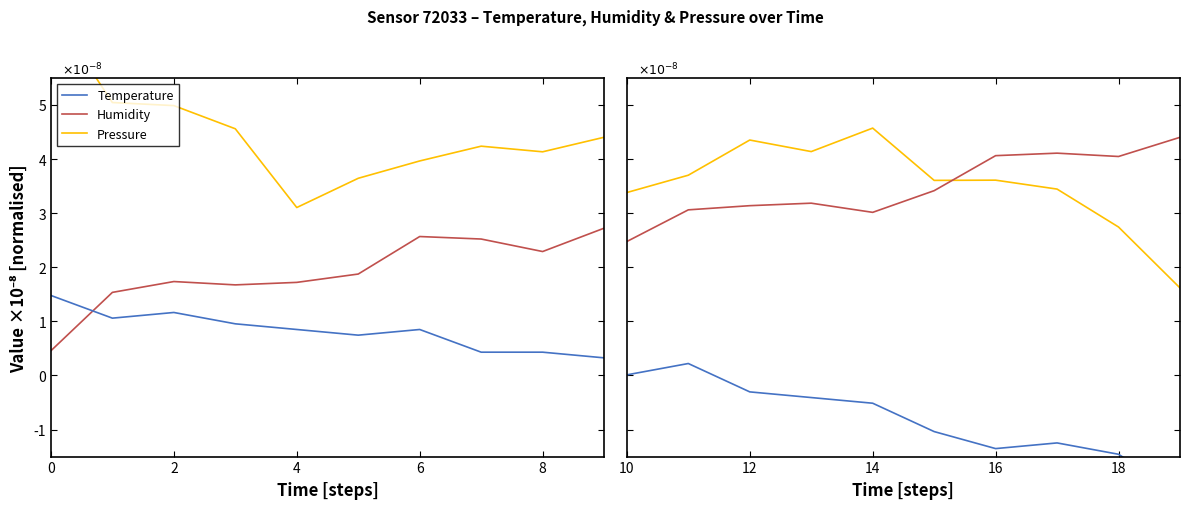

Which series has the widest spread of values?

Pressure